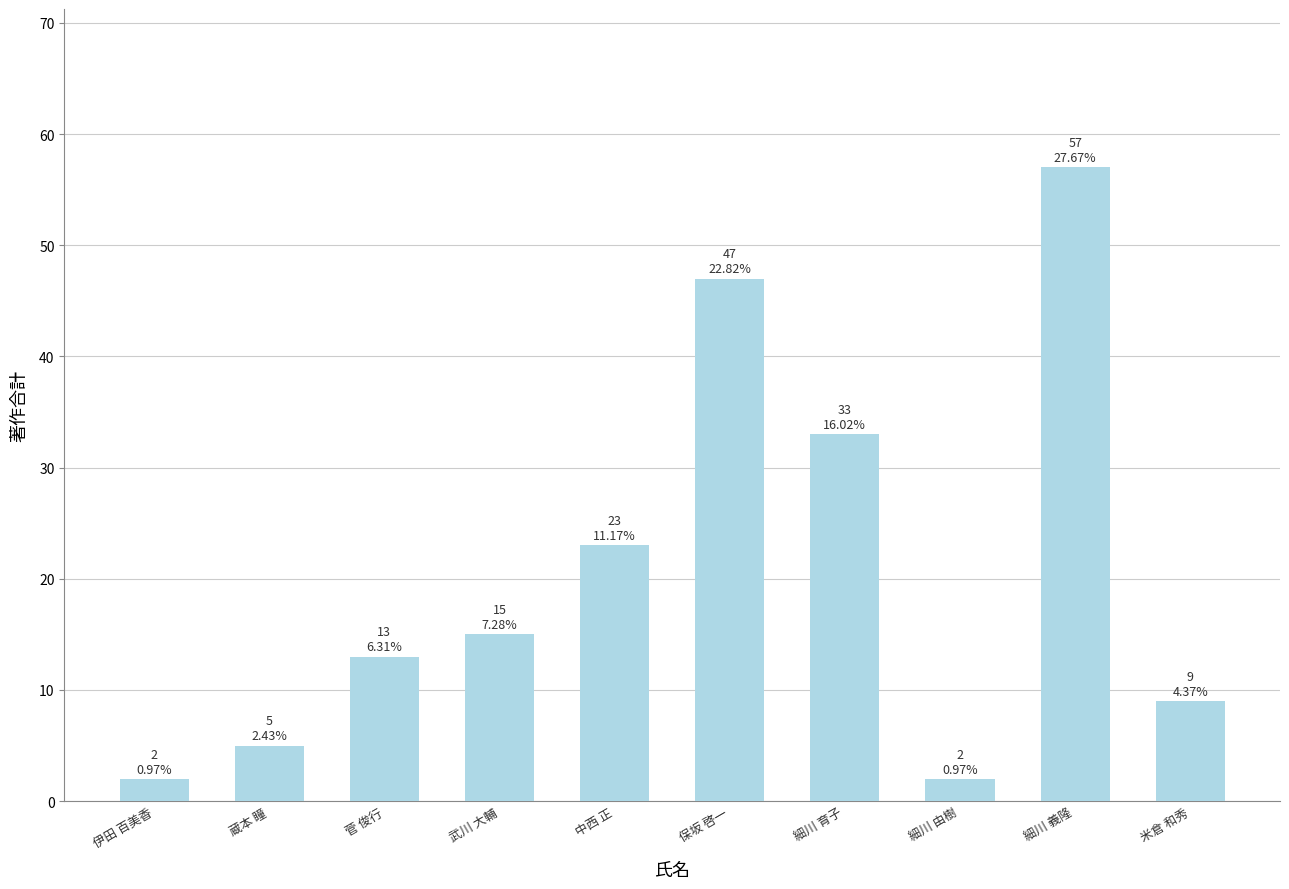

The value at 武川 大輔 is 22. True or false?

False